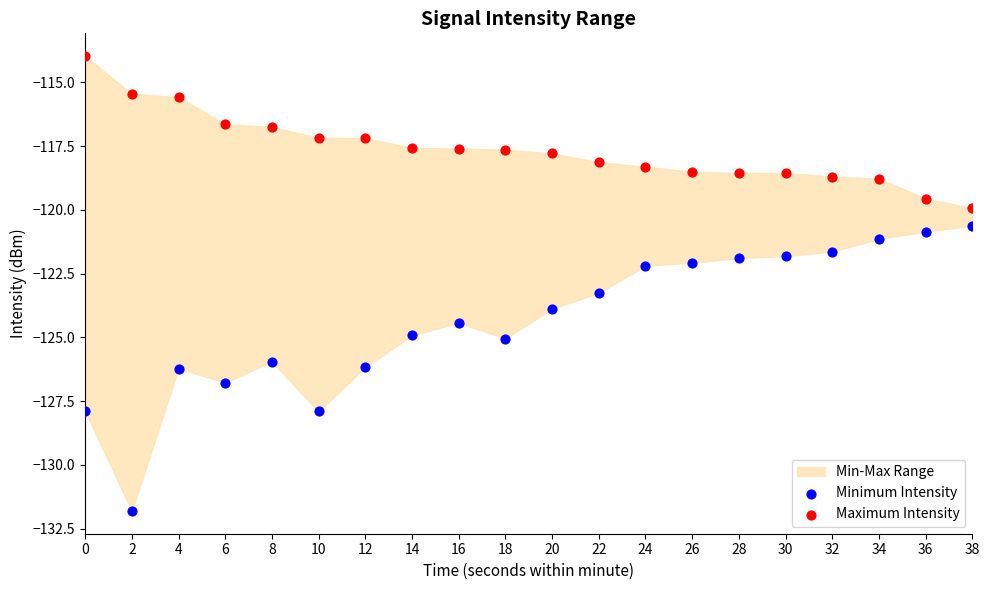

Which series reaches the maximum Y coordinate?

Maximum Intensity